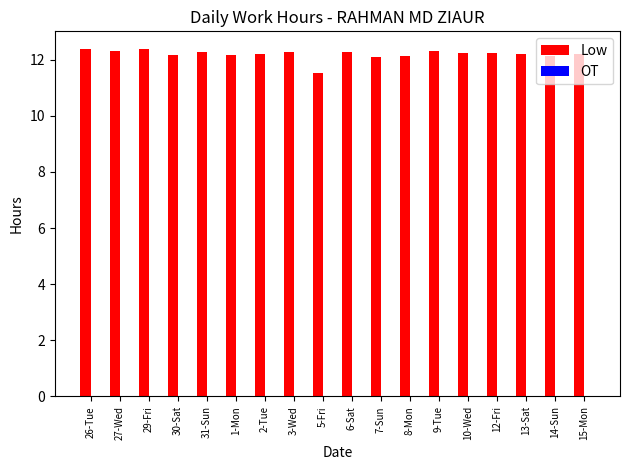

Where is the data nearest to the value 11?

5-Fri